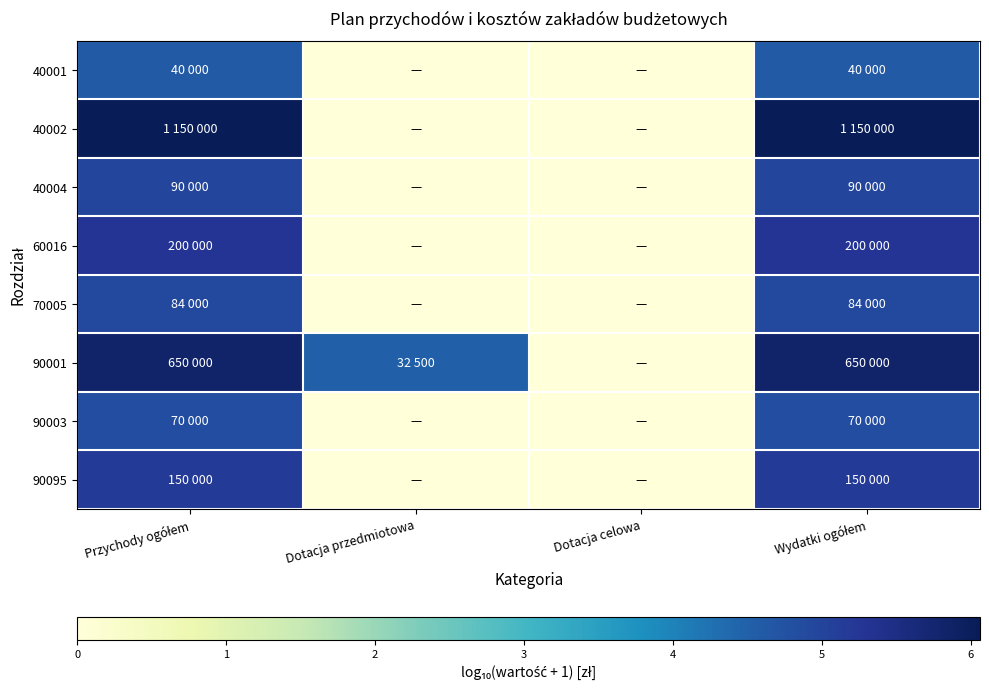

Which label corresponds to the largest value in the chart?

Przychody ogółem